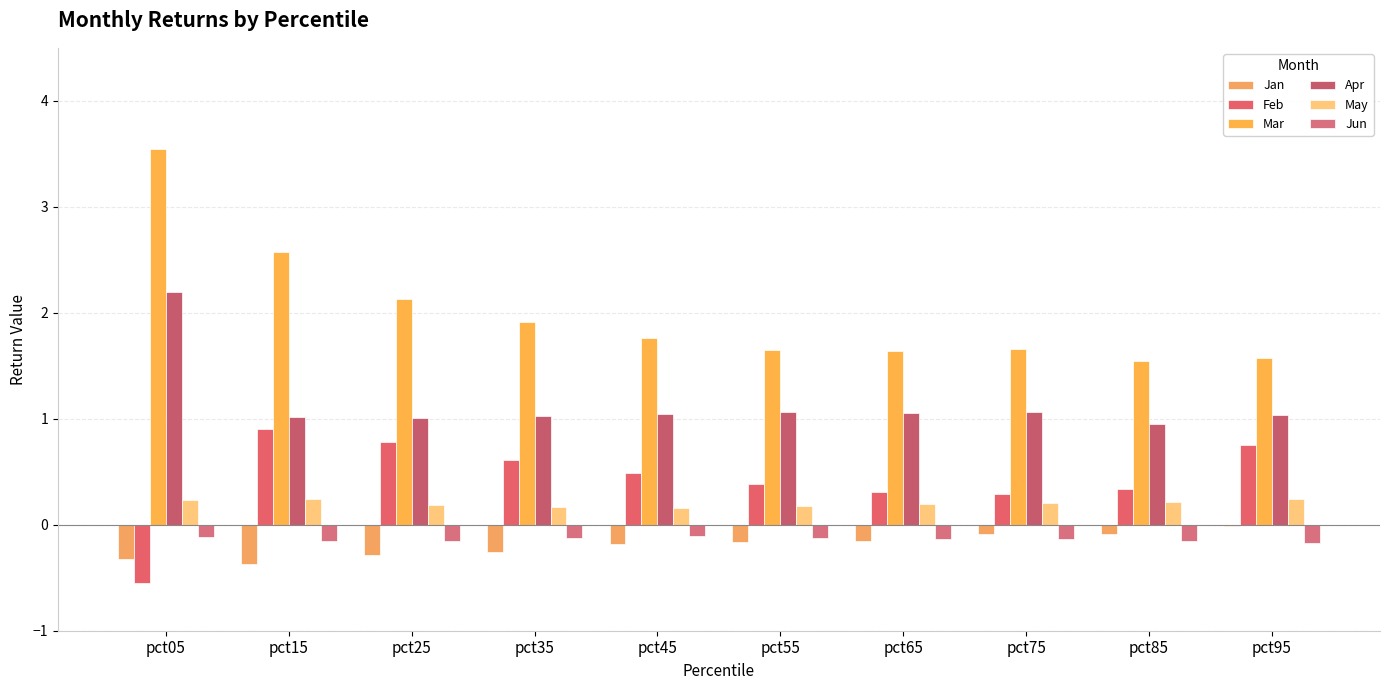

How many data points in Feb are less than 0?

1